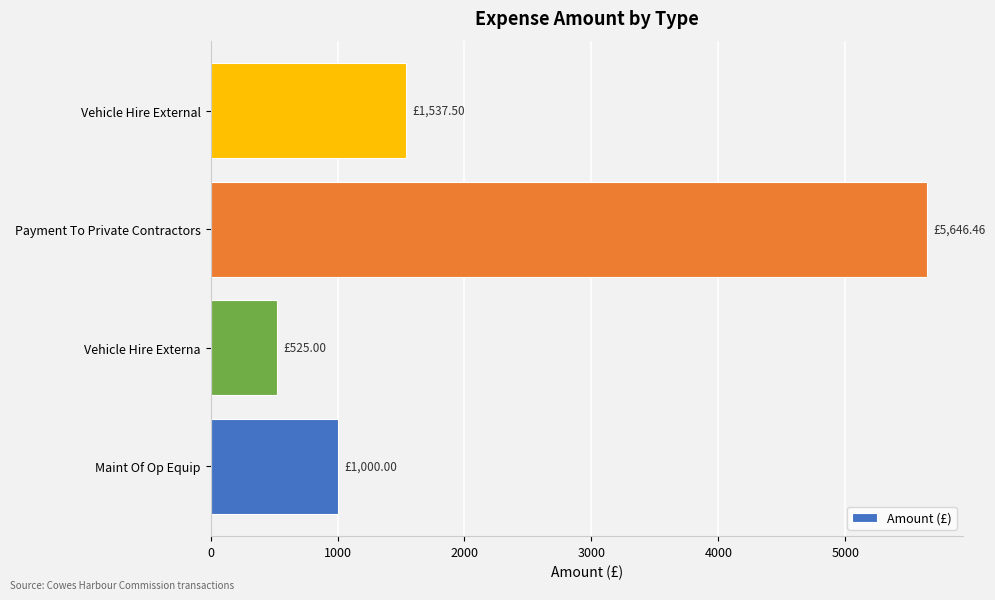

List the labels in order of value, smallest first.

Vehicle Hire Externa, Maint Of Op Equip, Vehicle Hire External, Payment To Private Contractors